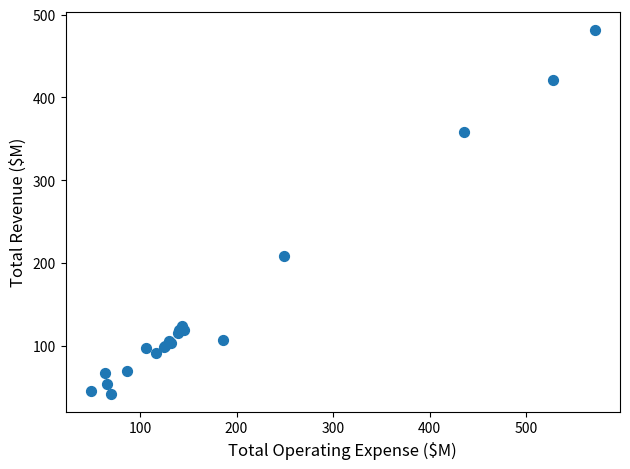

What Y value in the scatter plot is closest to 261?

208.4